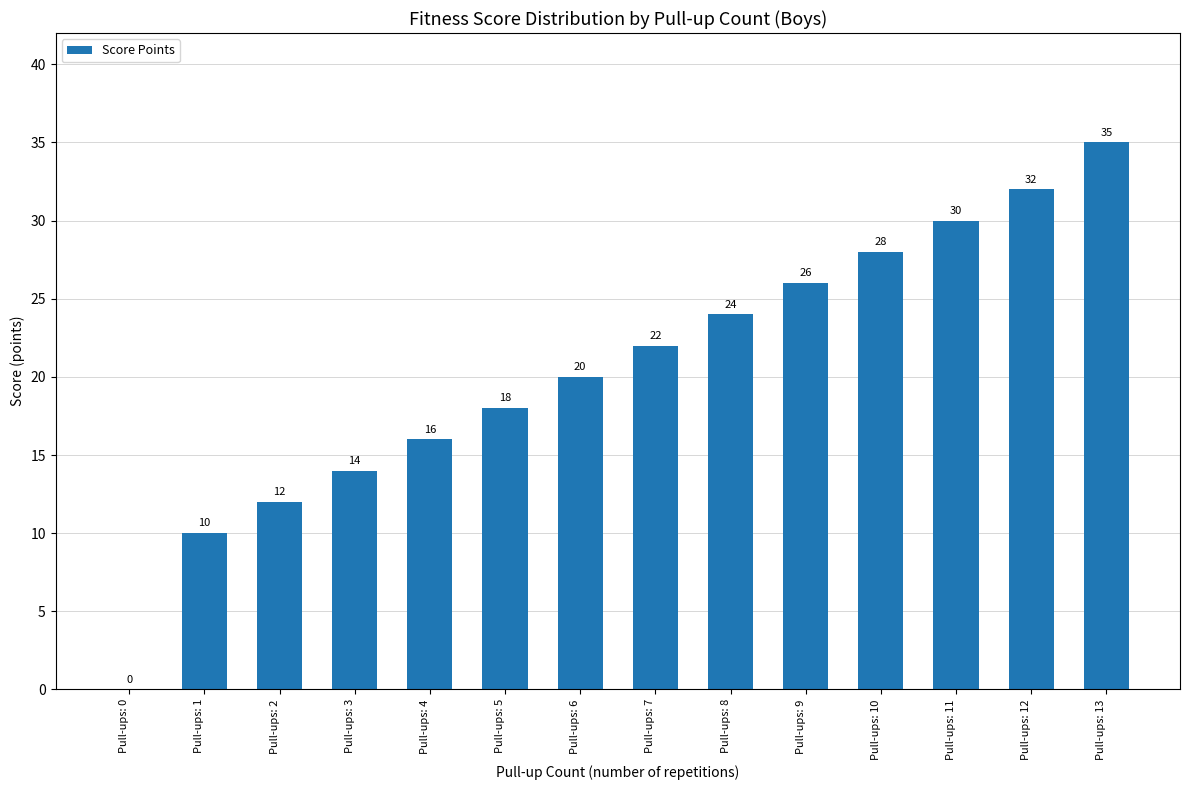

Where is the data nearest to the value 17?

Pull-ups: 4